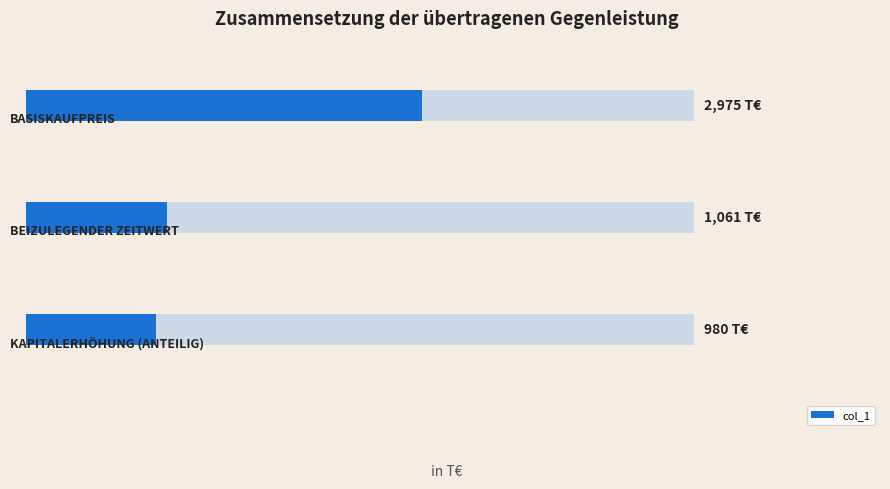

The chart shows a value of 2975 at 0. True or false?

True